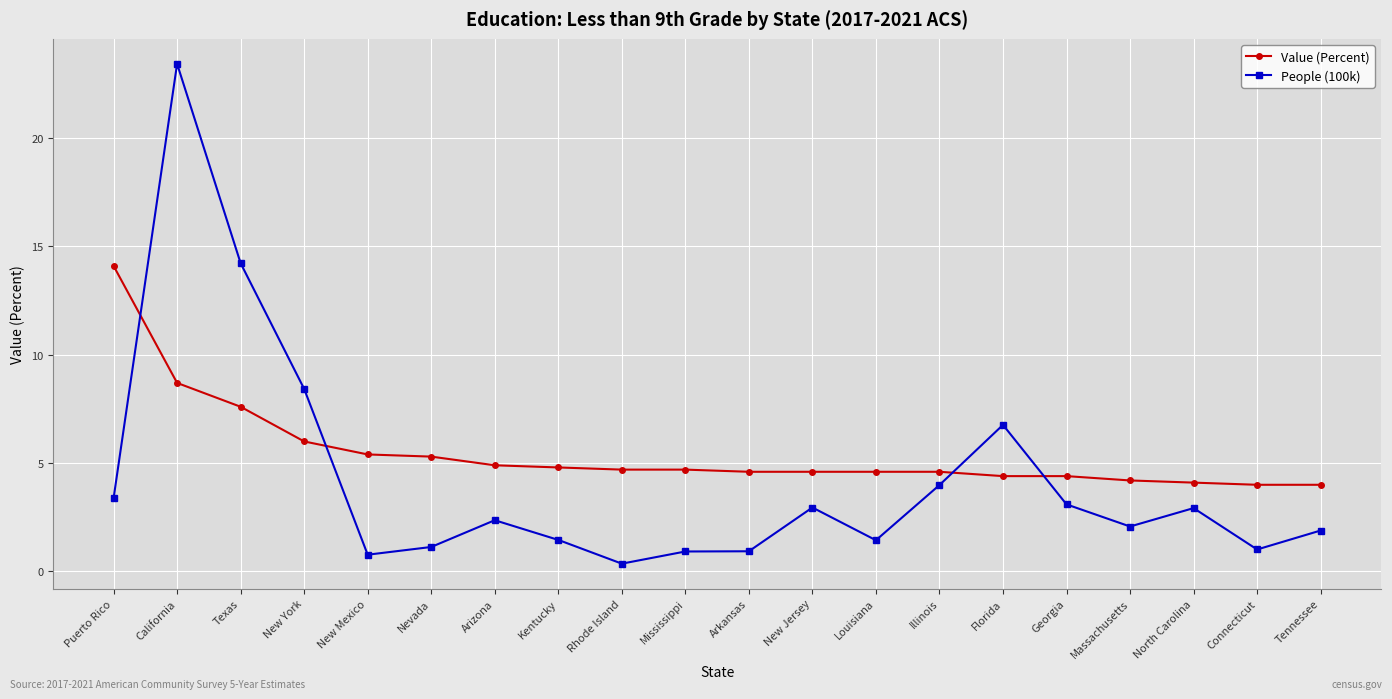

What is the value of the Value (Percent) point at the 17th from the left?

4.2